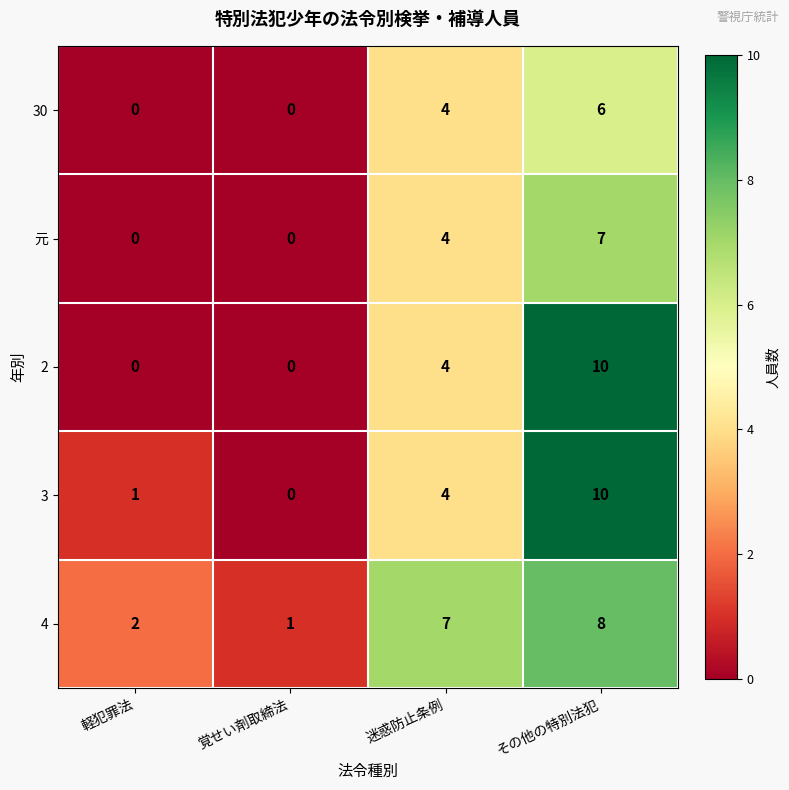

What is the difference between the highest and lowest values at 軽犯罪法?

2